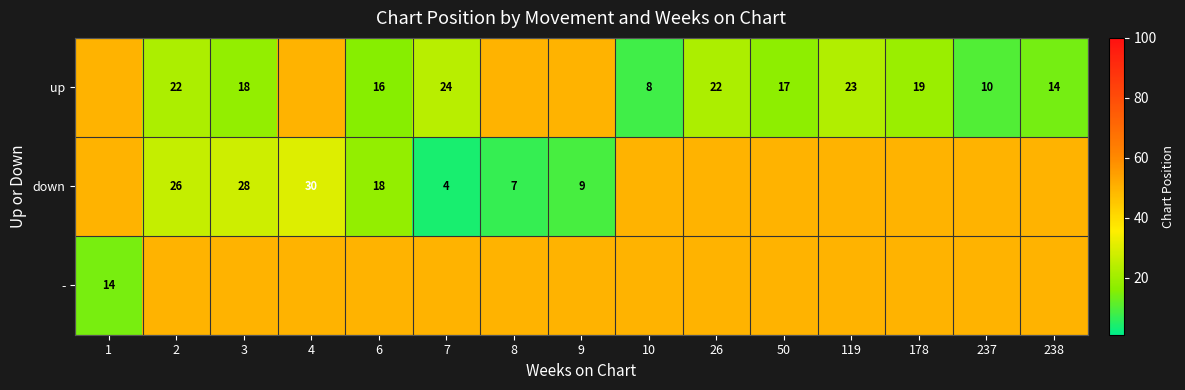

What is the difference between the down values at 4 and 7?

26